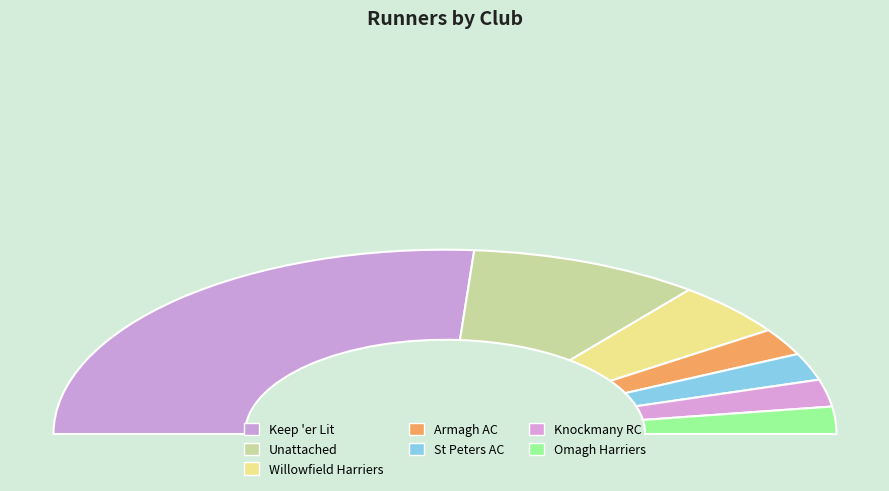

To the nearest percent, what is the combined percentage of Willowfield Harriers and Keep 'er Lit?

62%